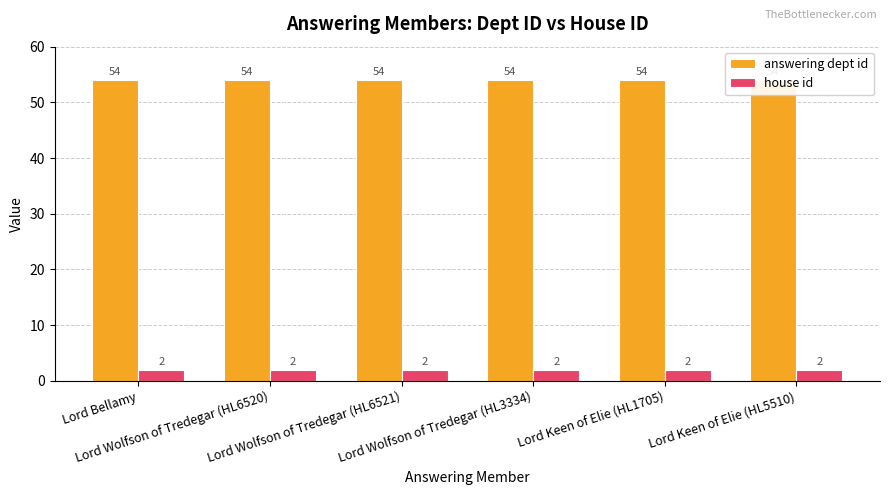

Which label corresponds to the smallest value in the chart?

Lord Bellamy